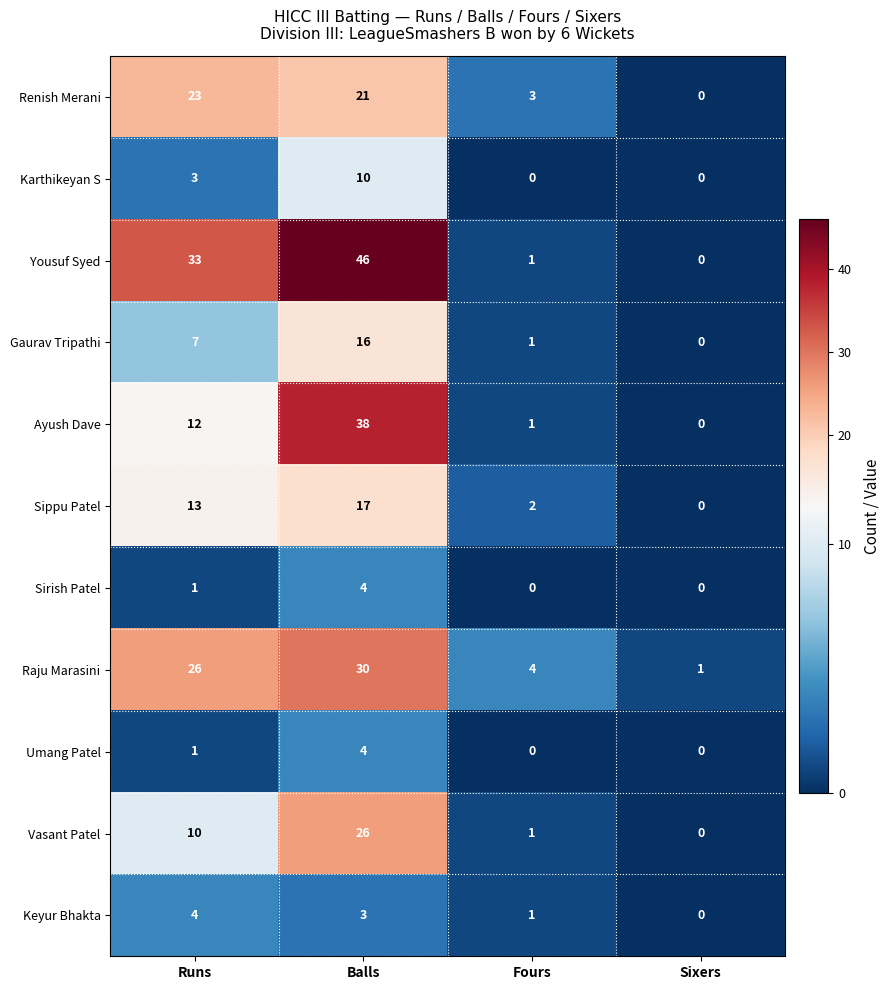

Between Runs and Balls, which series saw the biggest shift?

Ayush Dave